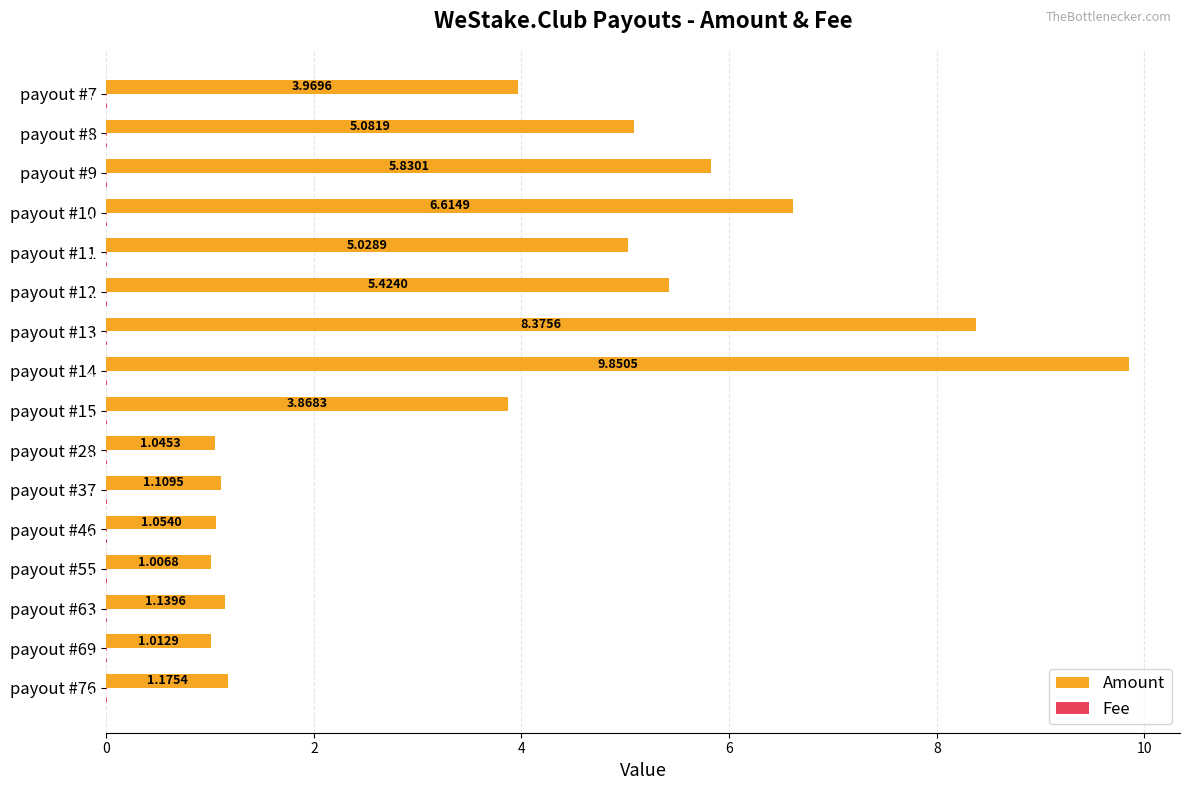

Which series has the largest total across all categories?

Amount